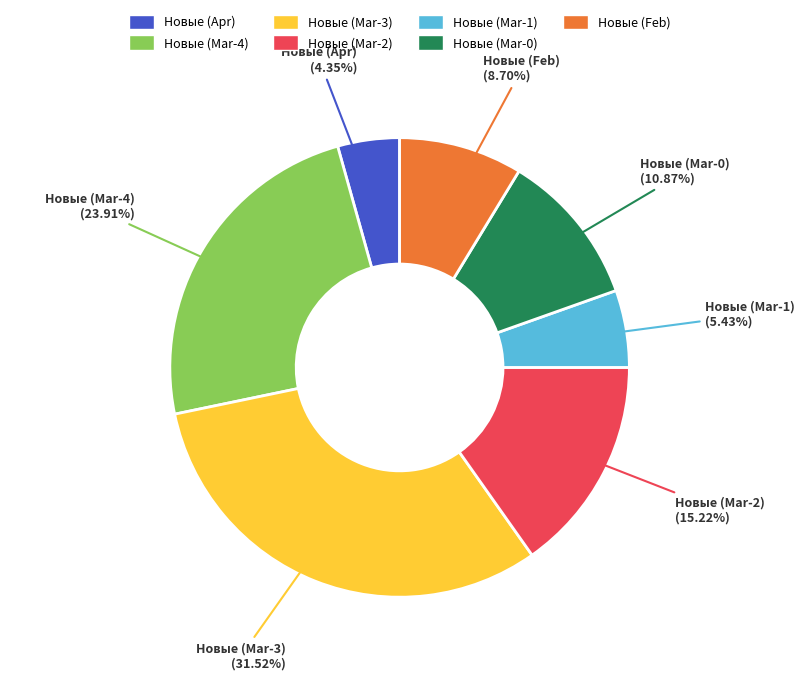

Does Новые (Mar-0) represent more than half of the total?

No